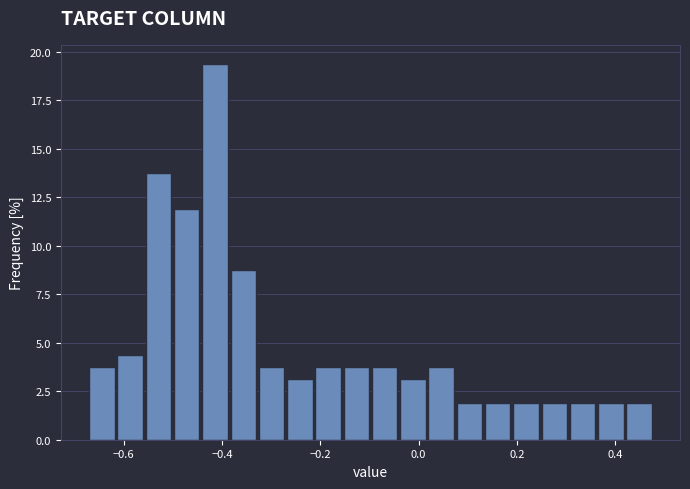

Read against the x-axis, roughly where is the centre of the tallest bar?

-0.42